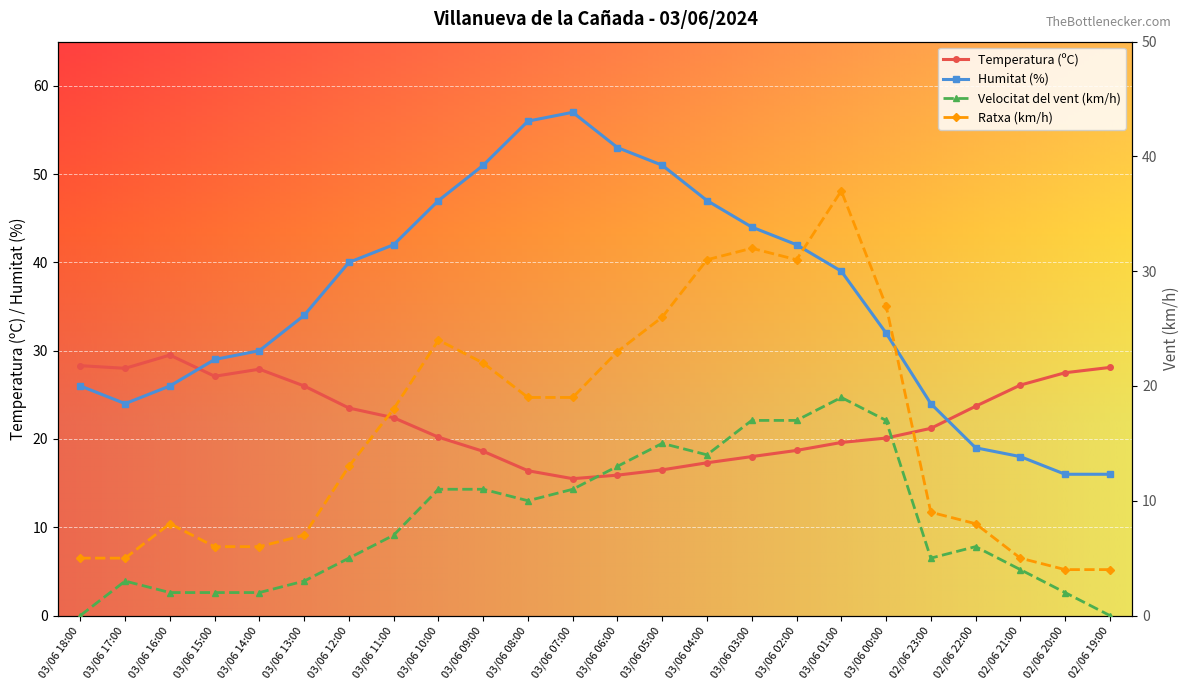

Which series changed the most between 03/06 14:00 and 03/06 12:00?

Humitat (%)